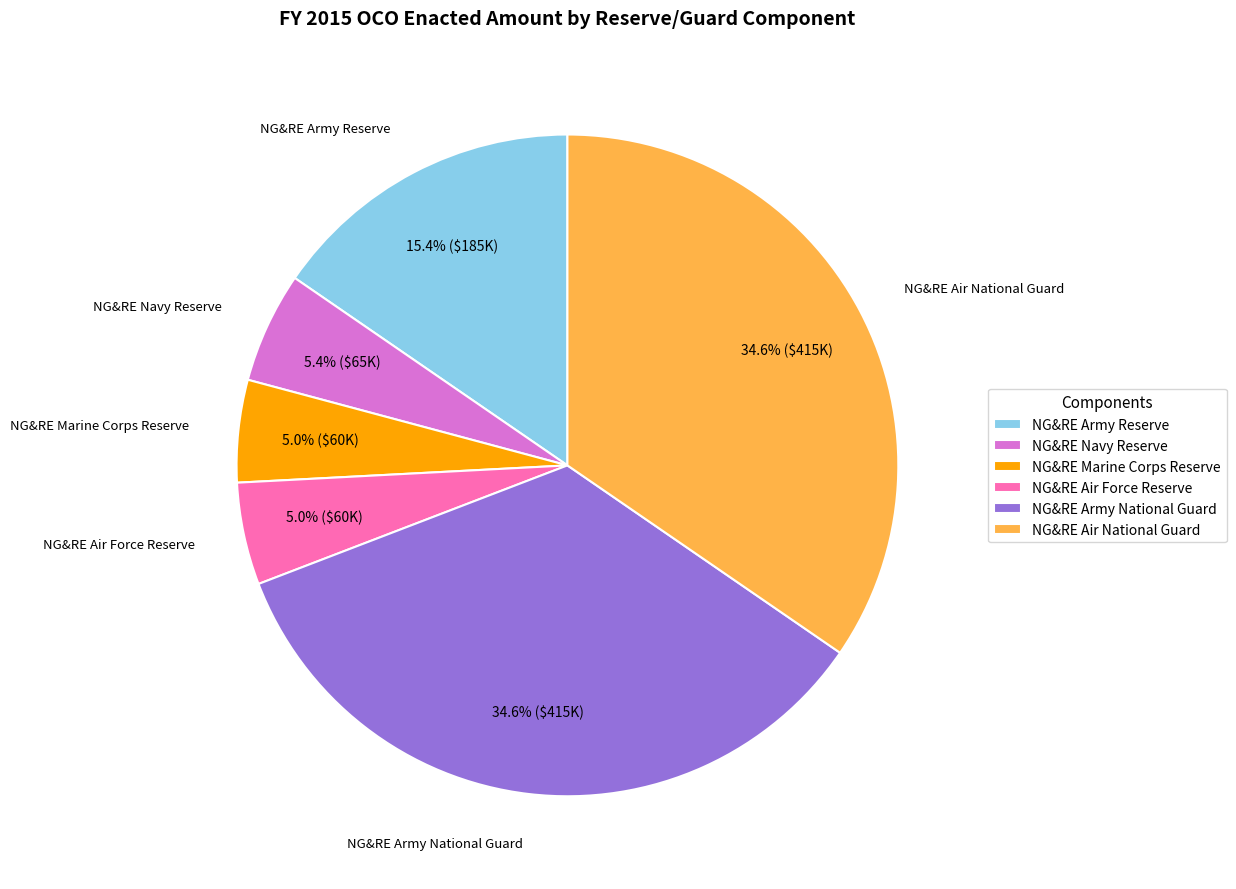

Does NG&RE Air National Guard account for over 50% of the chart?

No